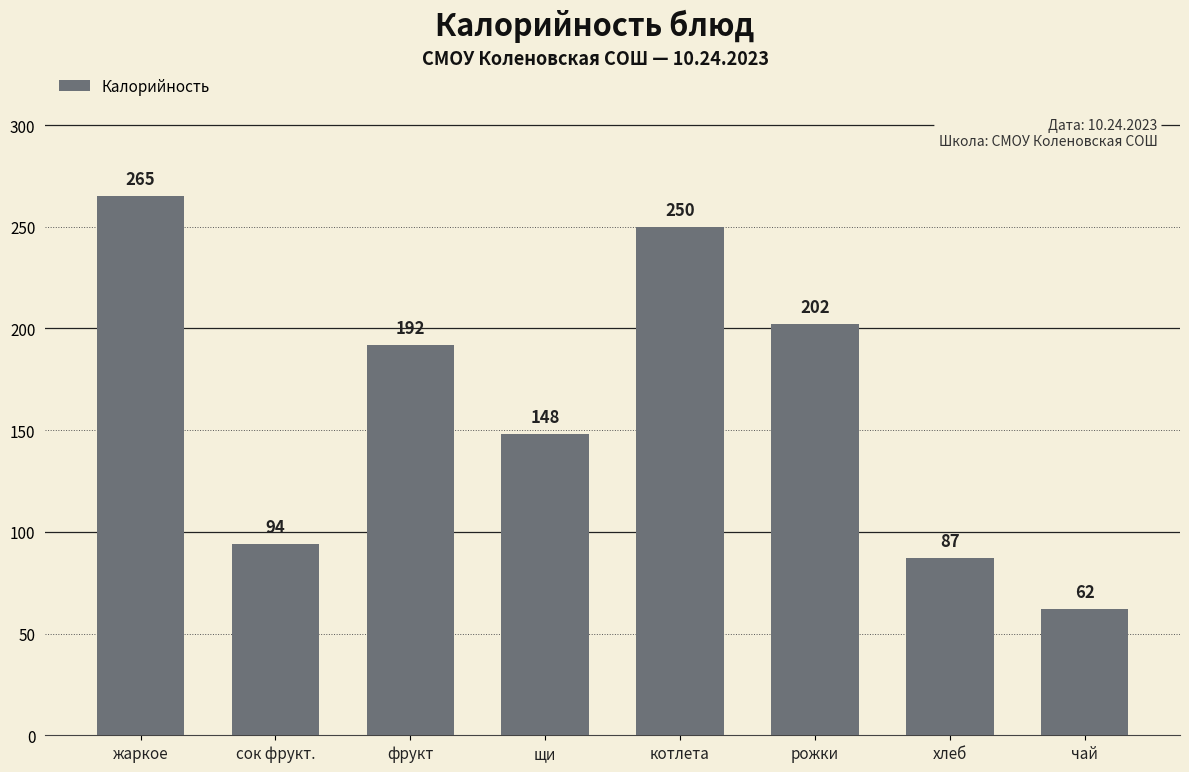

Reading left to right, what are all the values shown in this chart?

265	94	192	148	250	202	87	62